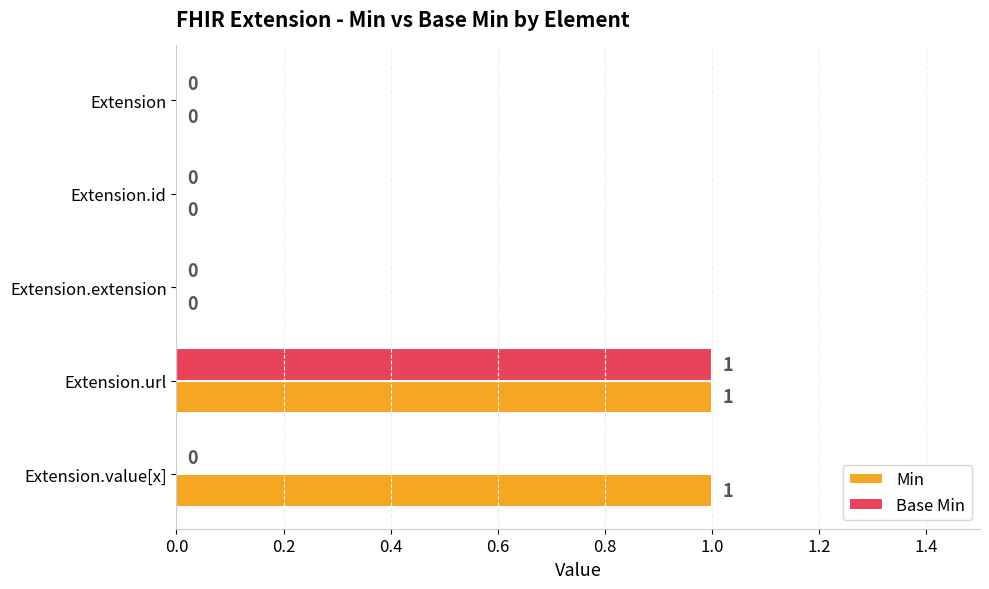

At which category is the sum across all series the highest?

Extension.url